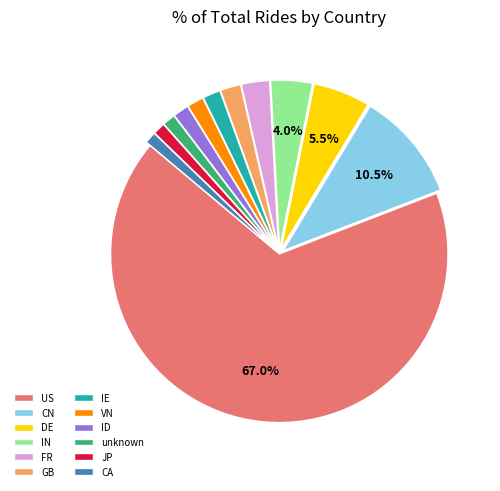

The CA slice represents 10% of the pie. True or false?

False